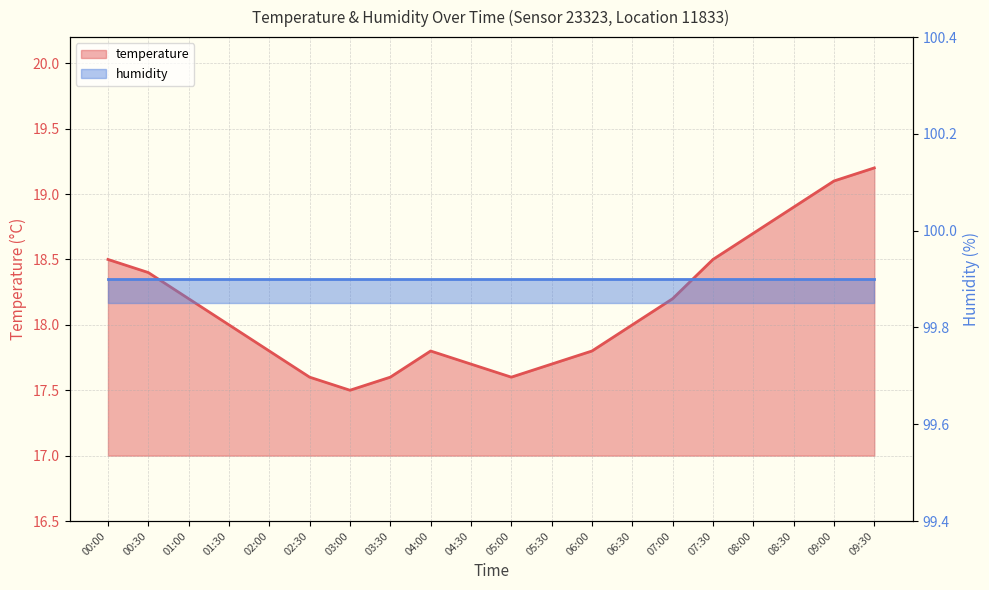

Between 01:30 and 05:30, which is larger?

01:30